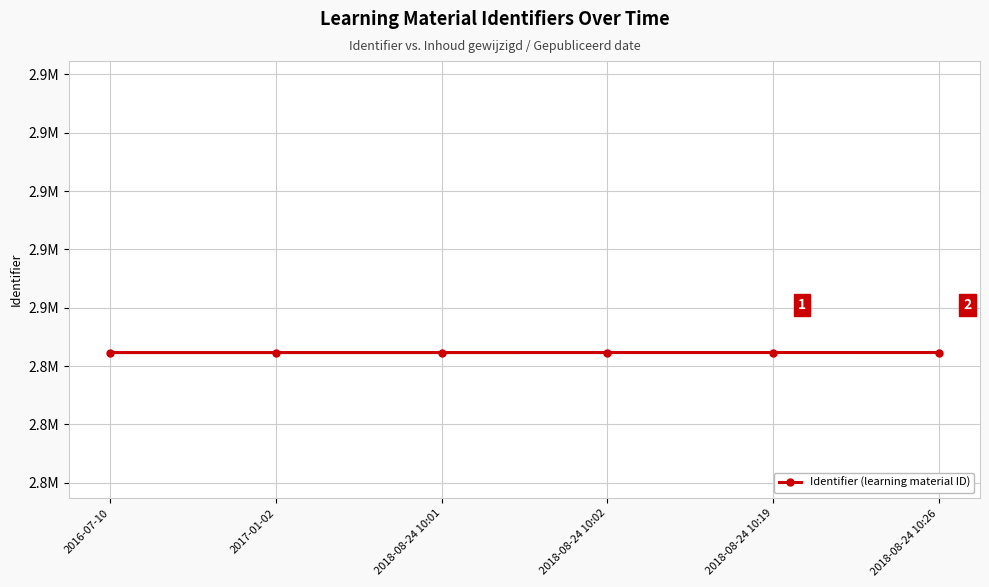

Does the chart have visible grid lines?

Yes